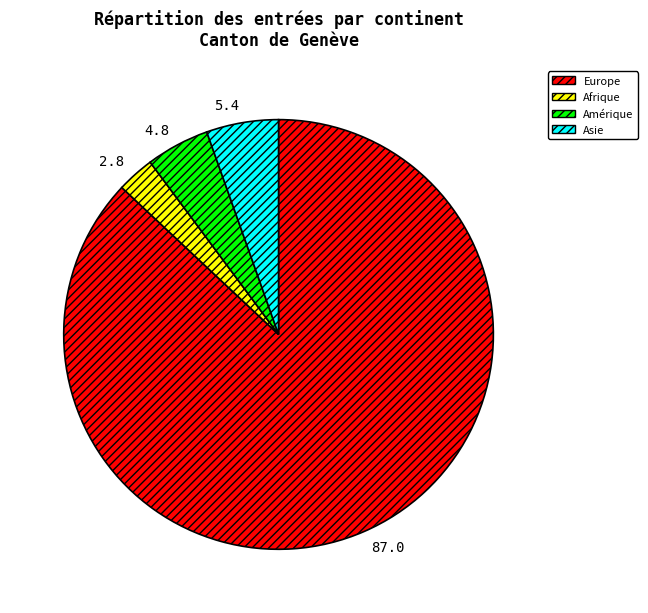

Combined, do Europe and Amérique account for over 50%?

Yes